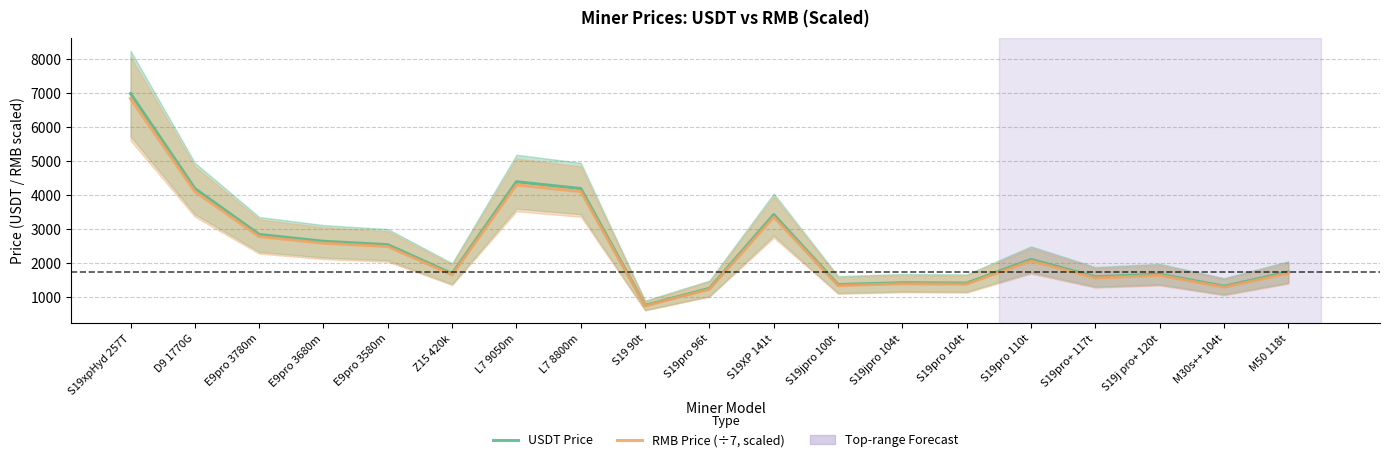

Reading right to left, extract all data points from this chart.

USDT Price: M50 118t=1749.2	M30s++ 104t=1329.2	S19j pro+ 120t=1684.8	S19pro+ 117t=1606.1	S19pro 110t=2118.0	S19pro 104t=1422.8	S19jpro 104t=1433.2	S19jpro 100t=1380.0	S19XP 141t=3434.0	S19pro 96t=1269.2	S19 90t=770.0	L7 8800m=4199.0	L7 9050m=4399.0	Z15 420k=1700.0	E9pro 3580m=2550.0	E9pro 3680m=2650.0	E9pro 3780m=2850.0	D9 1770G=4199.0	S19xpHyd 257T=6989.0
RMB Price (÷7, scaled): M50 118t=1711.7	M30s++ 104t=1300.7	S19j pro+ 120t=1648.7	S19pro+ 117t=1571.7	S19pro 110t=2072.6	S19pro 104t=1392.3	S19jpro 104t=1402.5	S19jpro 100t=1350.4	S19XP 141t=3360.4	S19pro 96t=1242.0	S19 90t=753.5	L7 8800m=4109.0	L7 9050m=4304.7	Z15 420k=1663.6	E9pro 3580m=2495.4	E9pro 3680m=2593.2	E9pro 3780m=2788.9	D9 1770G=4109.0	S19xpHyd 257T=6839.2